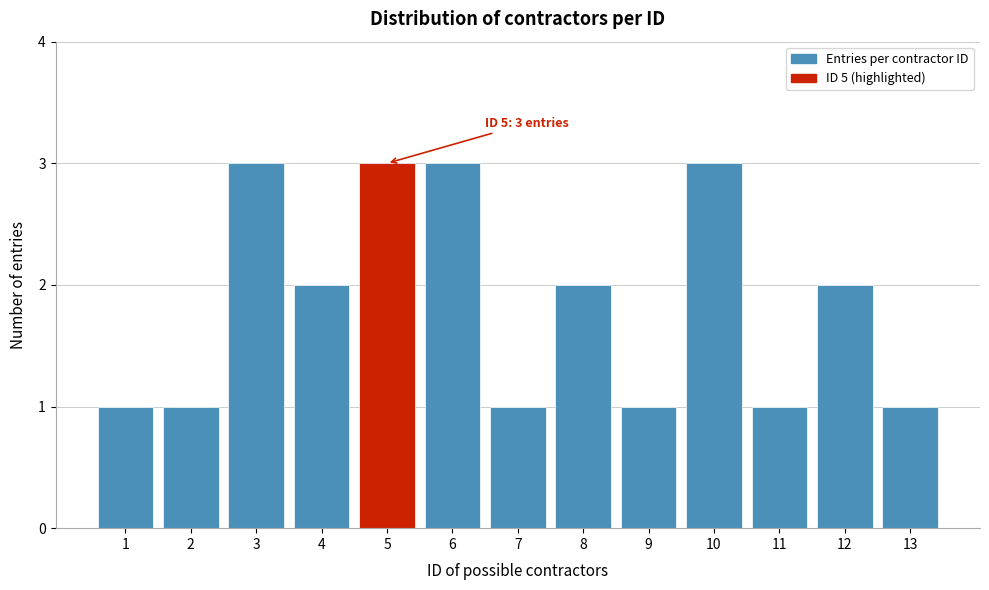

Reading left to right, extract all data points from this chart.

1	1	3	2	3	3	1	2	1	3	1	2	1